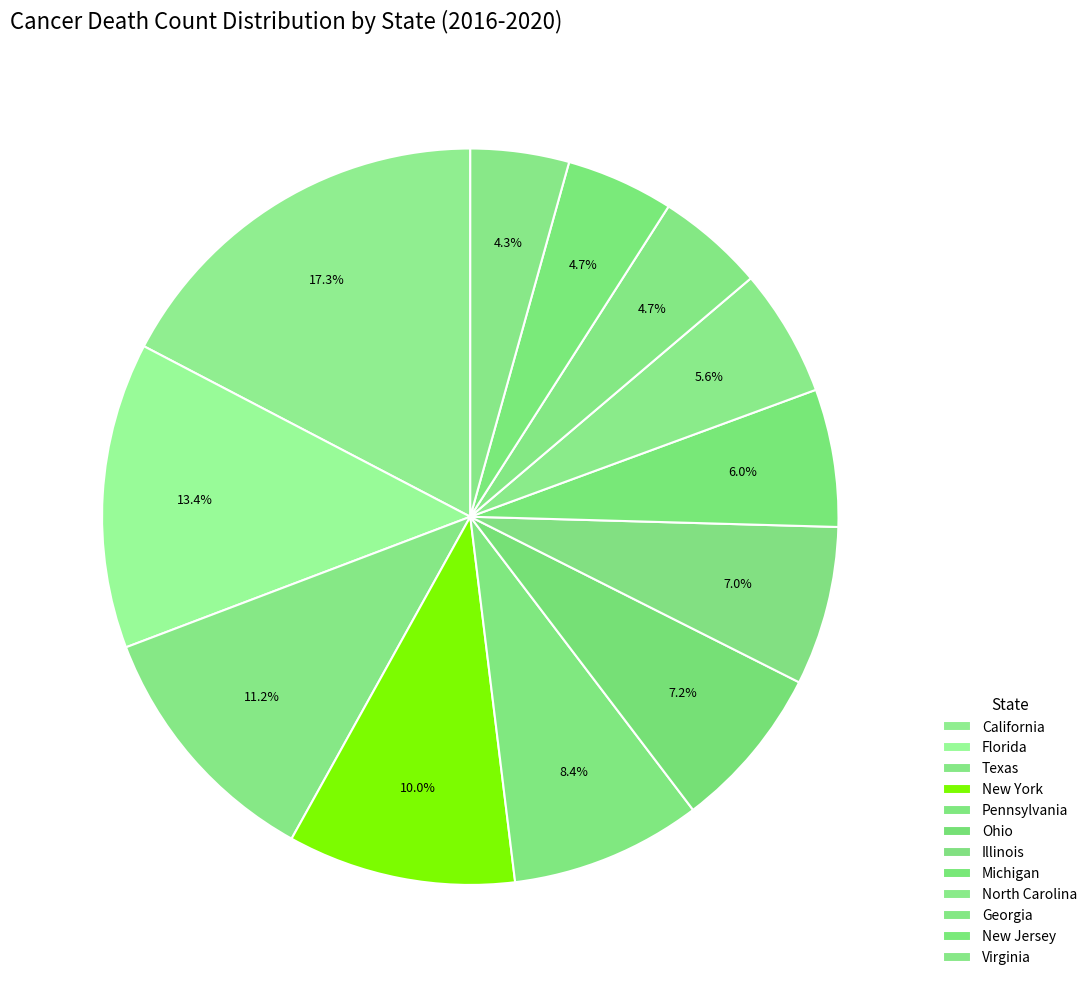

To the nearest percent, what is the difference between the largest and smallest slice percentages?

13%